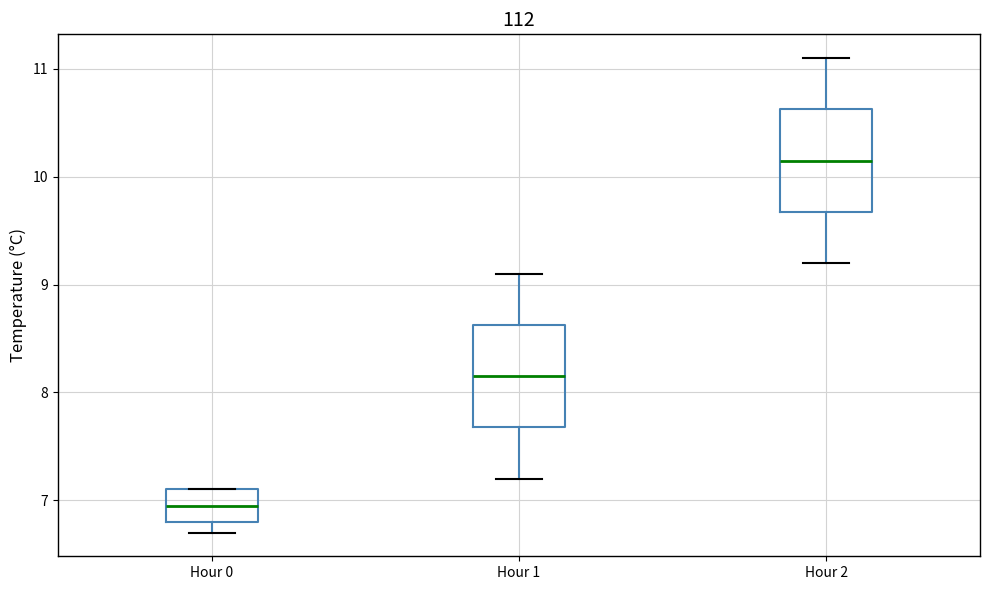

Where is the lower edge of the box for Hour 0 on the y-axis? The values are not printed on the chart, so give them approximately, as read against the axis.

6.8